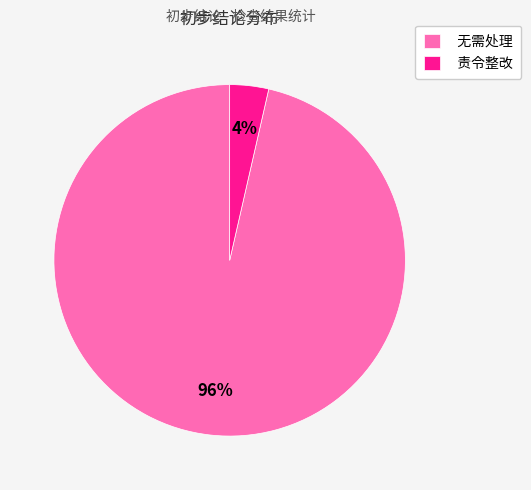

Rank the categories by value from lowest to highest.

责令整改, 无需处理